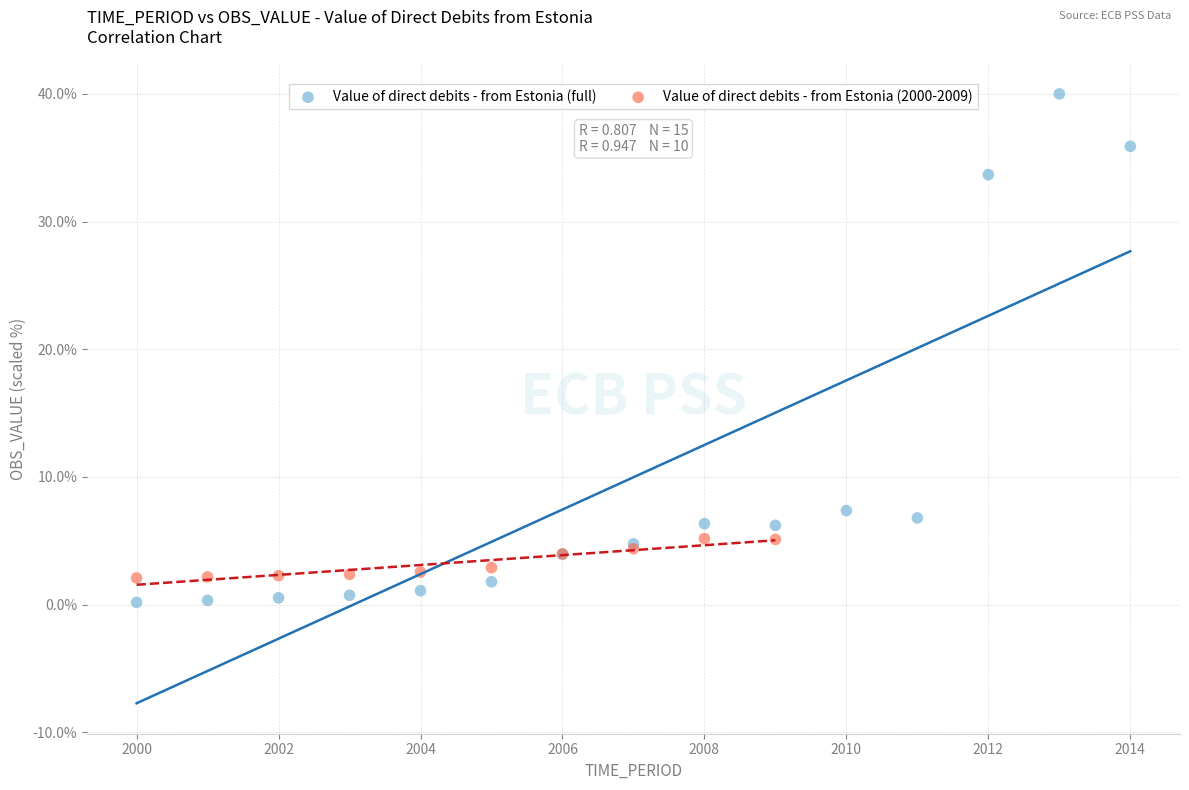

Which series has the largest Y range (max minus min)?

Value of direct debits - from Estonia (full)